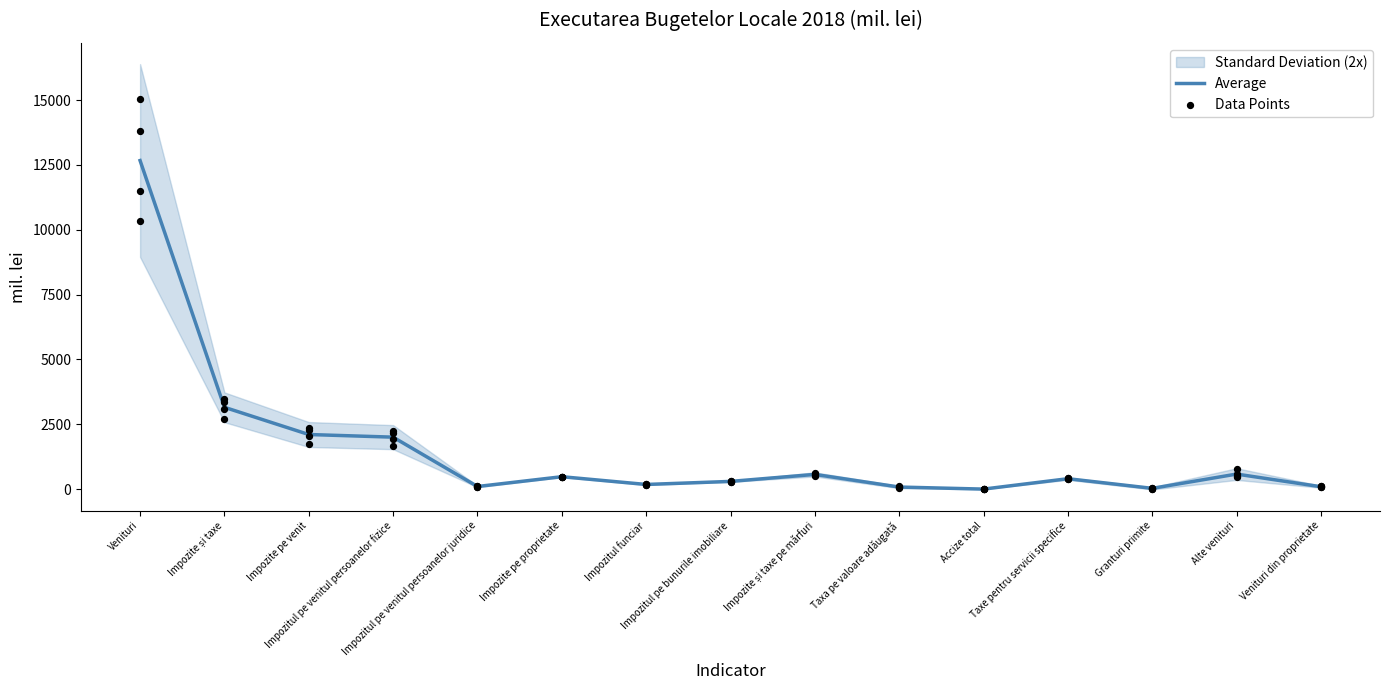

What is the ratio of the value at Impozitul funciar to the value at Impozitul pe venitul persoanelor fizice?

0.1